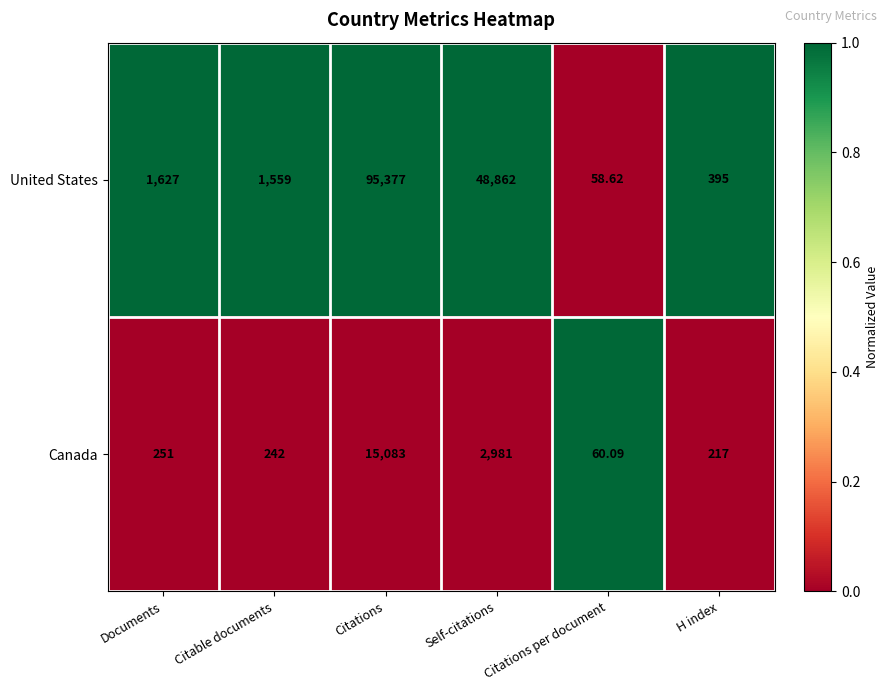

List the series in order of their overall mean, lowest first.

Canada, United States